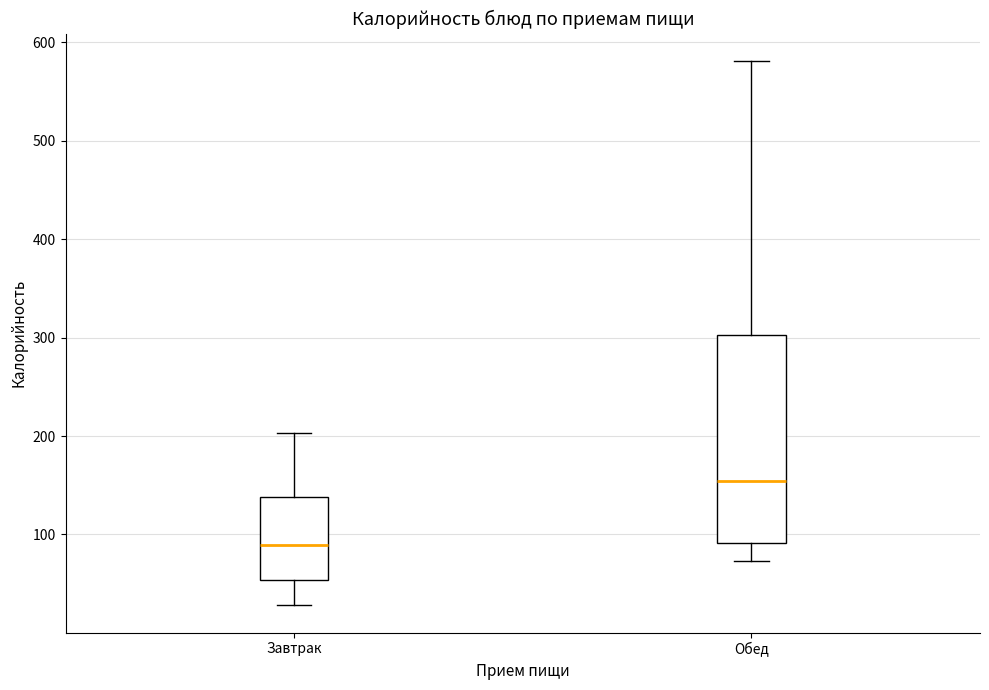

Where does the median line of the box for Обед sit on the y-axis? The values are not printed on the chart, so give them approximately, as read against the axis.

150